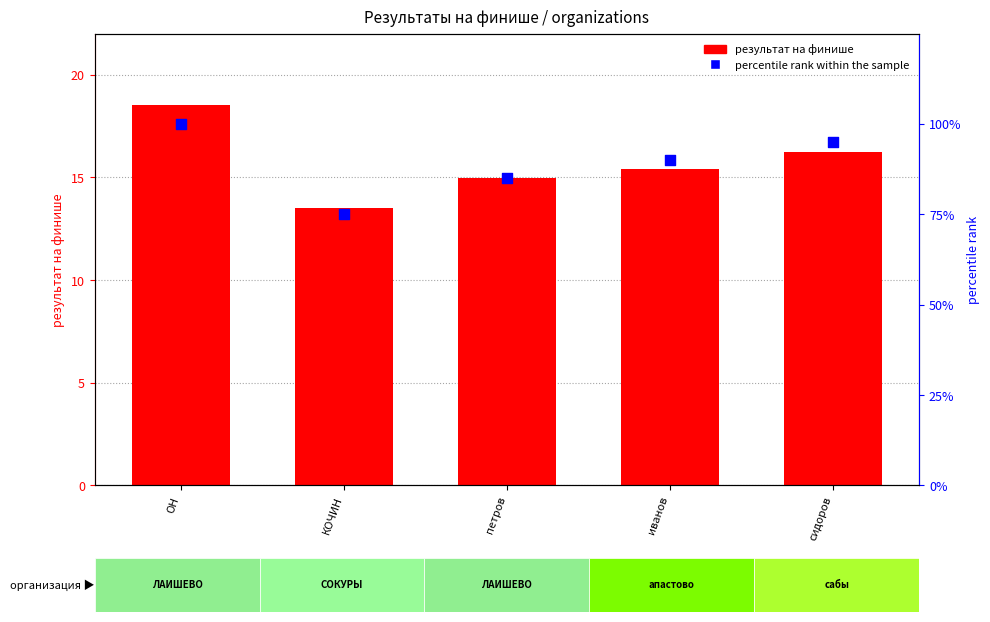

Which series contains the lowest Y value?

результат на финише